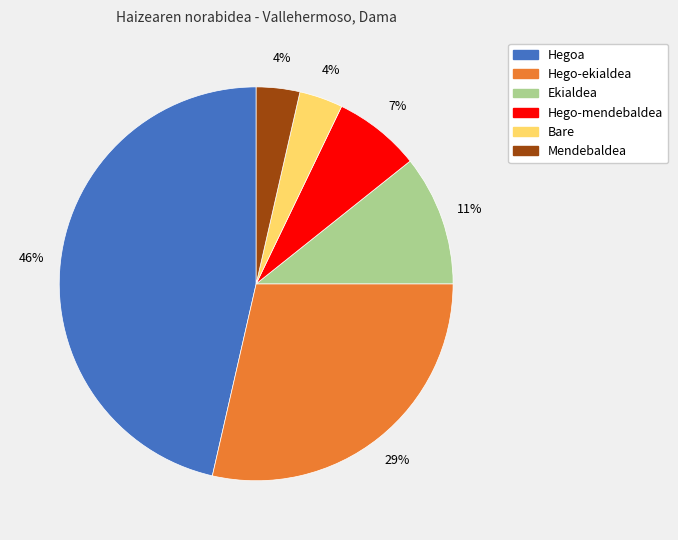

Which slice is the largest?

Hegoa